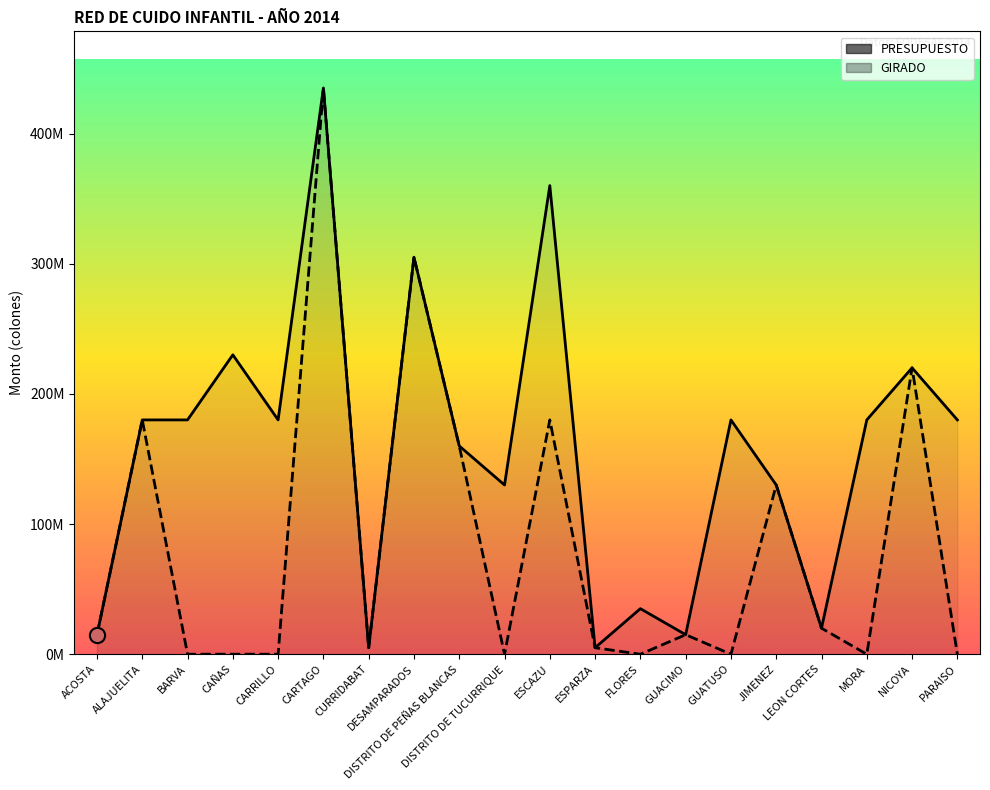

Which series reaches the maximum Y coordinate?

PRESUPUESTO